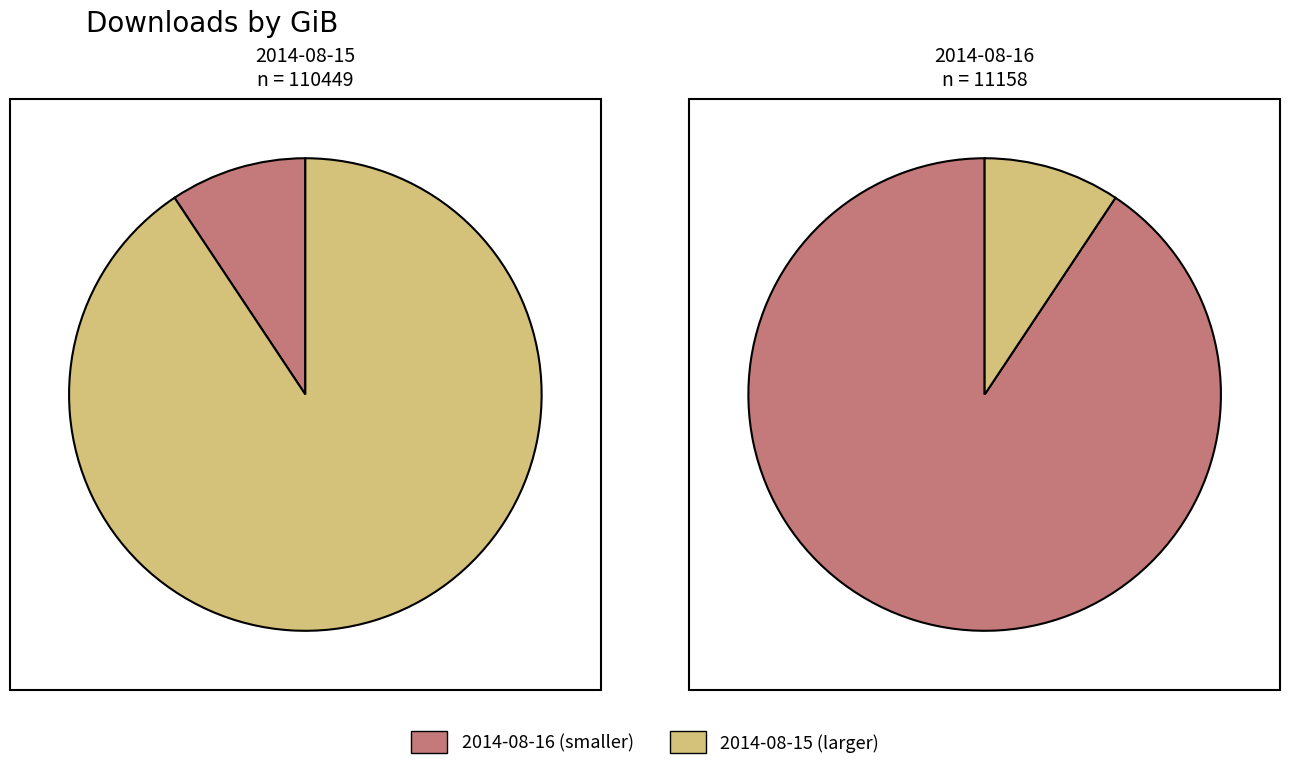

Which category has the biggest portion of the pie?

2014-08-15